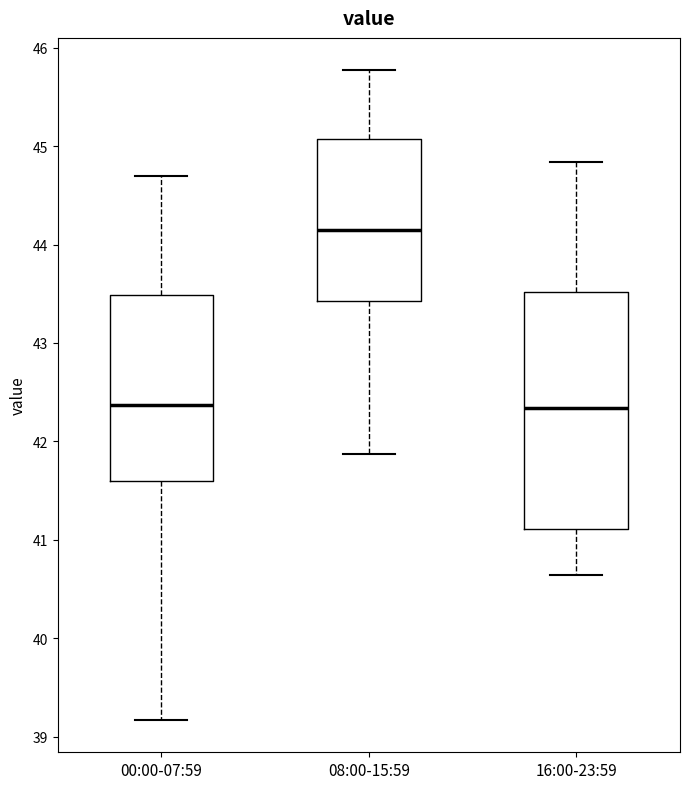

Reading left to right, transcribe this box plot: for each box, give where its median line is, the range the box spans, and where its two whiskers end, as read against the y-axis. The values are not printed on the chart, so give them approximately, as read against the axis.

00:00-07:59: median 42.4, box 41.6 to 43.5, whiskers 39.2 to 44.7
08:00-15:59: median 44.2, box 43.4 to 45.1, whiskers 41.9 to 45.8
16:00-23:59: median 42.3, box 41.1 to 43.5, whiskers 40.6 to 44.8